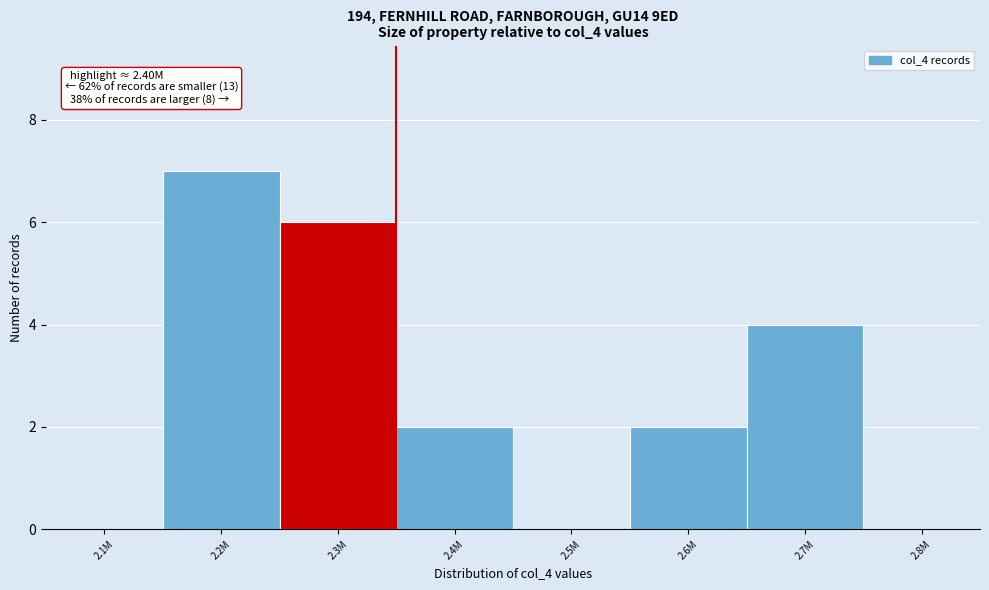

Reading right to left, what are all the values shown in this chart?

2.8M=0	2.7M=4	2.6M=2	2.5M=0	2.4M=2	2.3M=6	2.2M=7	2.1M=0